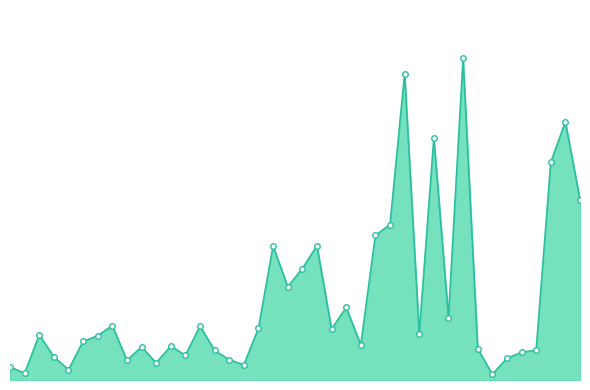

Where is the first local minimum?

1